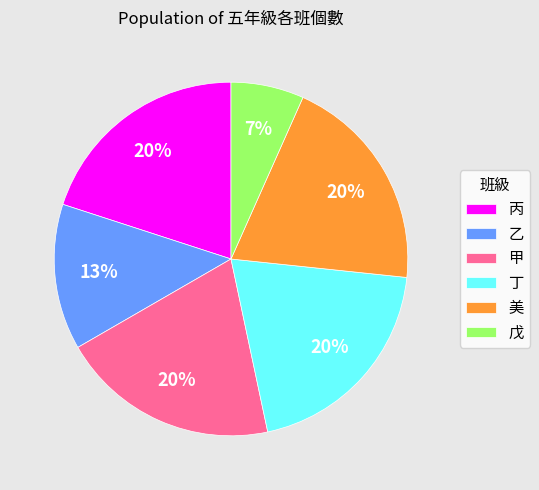

Is the sum of 美 and 乙 greater than half?

No